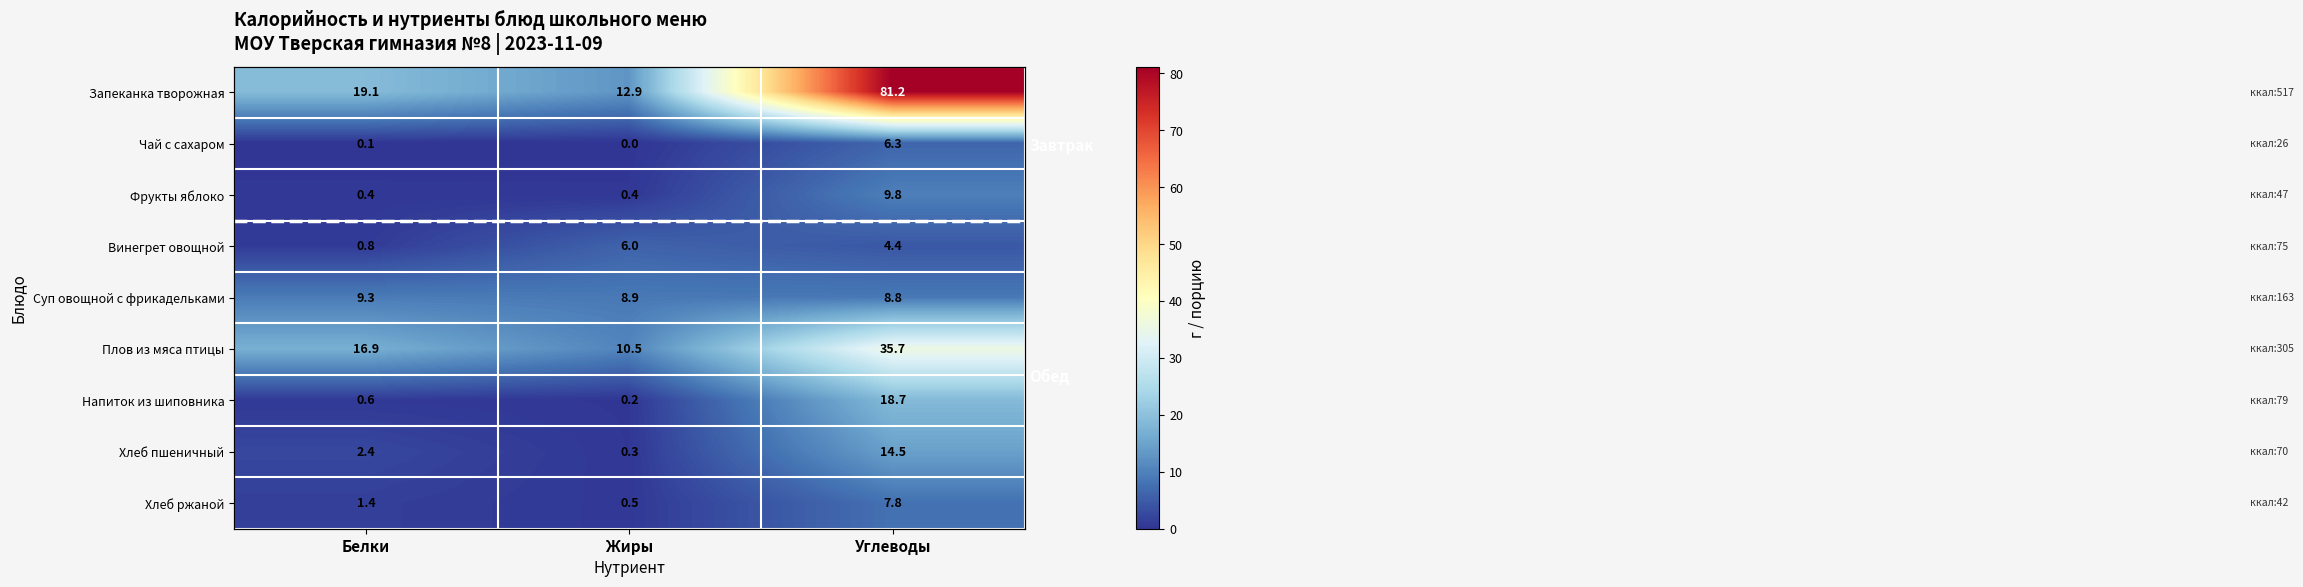

At Углеводы, list the series in order from largest to smallest.

Запеканка творожная, Плов из мяса птицы, Напиток из шиповника, Хлеб пшеничный, Фрукты яблоко, Суп овощной с фрикадельками, Хлеб ржаной, Чай с сахаром, Винегрет овощной